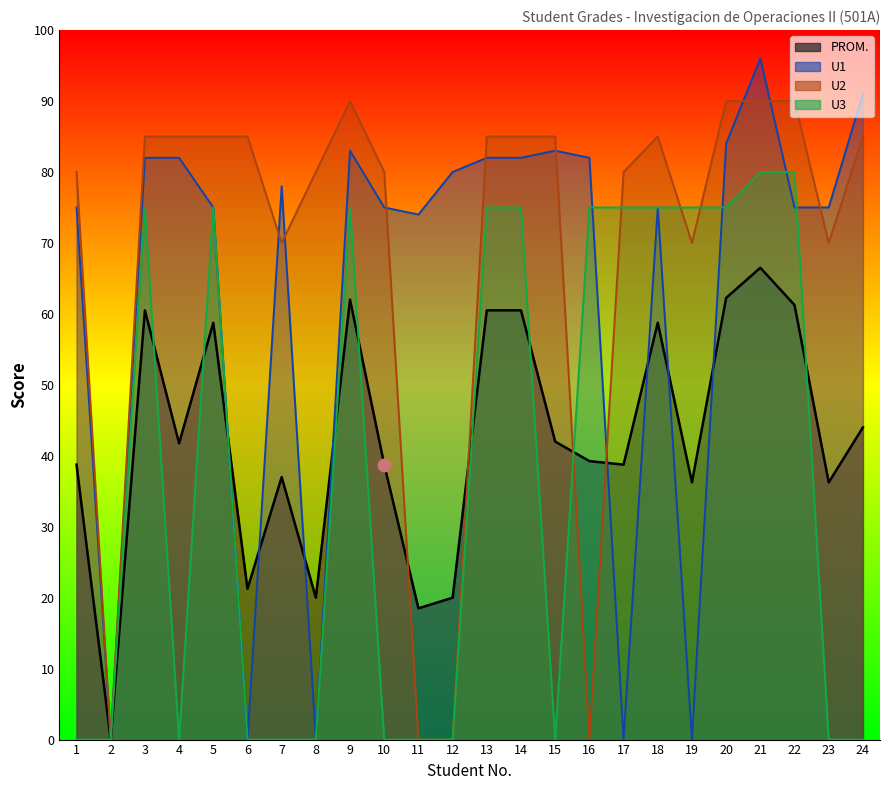

How many intersections are there between U1 and U2?

9